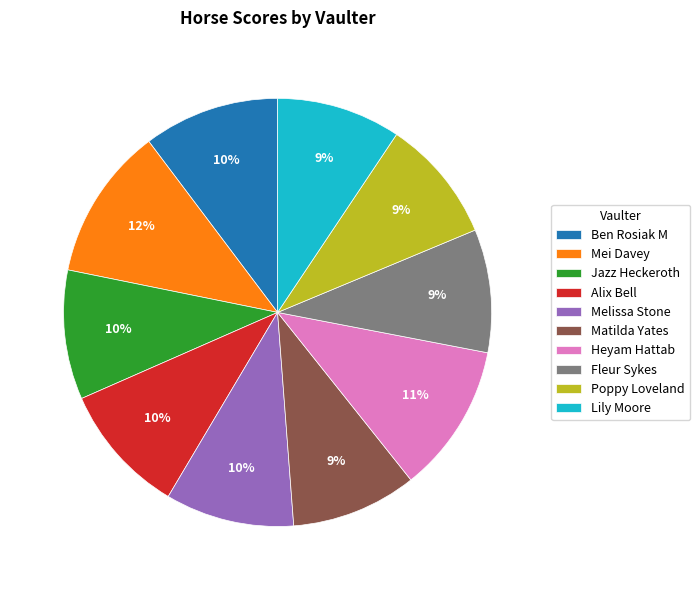

True or false: Ben Rosiak M accounts for 10% of the total.

True